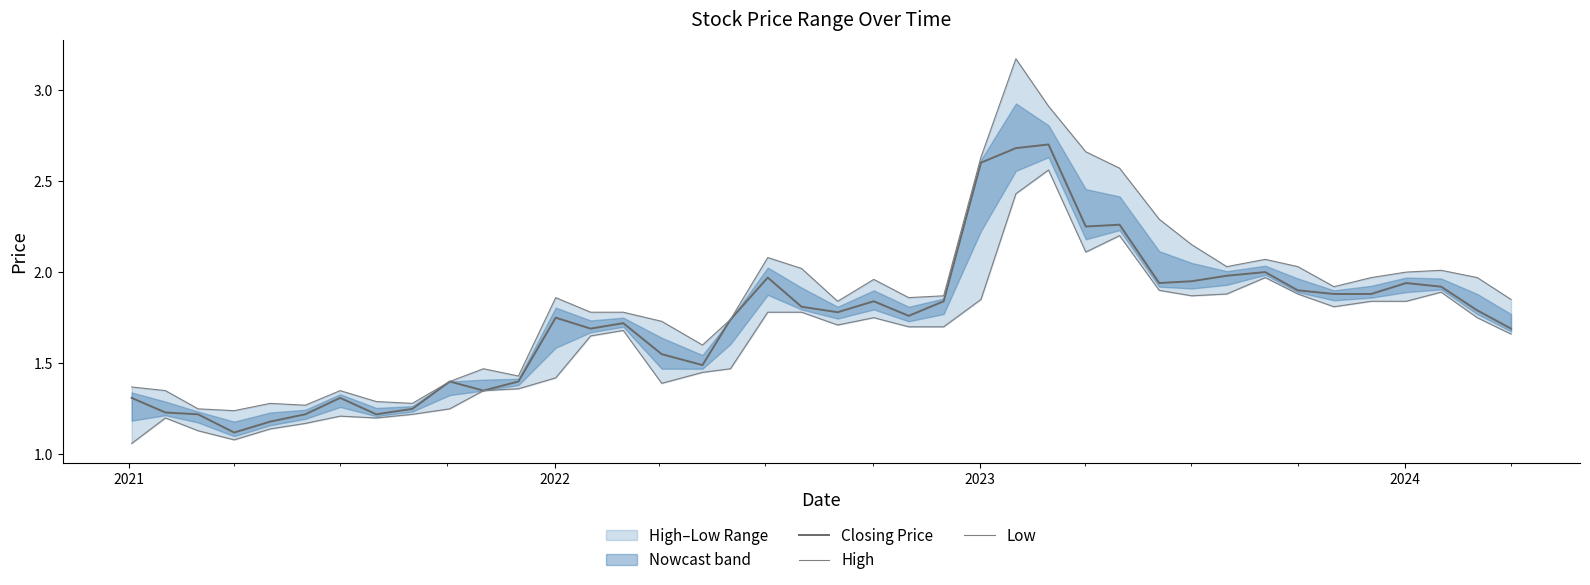

What is the highest value of the Closing Price series?

2.7